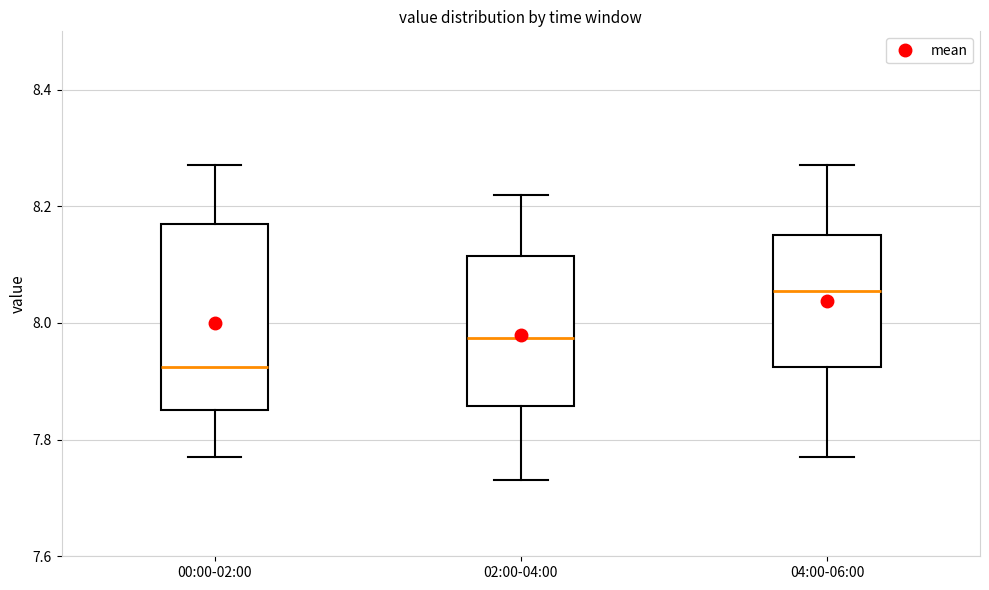

Reading left to right, read every box against the y-axis: the position of its median line, the range the box covers, and the ends of its whiskers. The values are not printed on the chart, so give them approximately, as read against the axis.

00:00-02:00: median 7.92, box 7.86 to 8.18, whiskers 7.78 to 8.28
02:00-04:00: median 7.98, box 7.86 to 8.12, whiskers 7.74 to 8.22
04:00-06:00: median 8.06, box 7.92 to 8.16, whiskers 7.78 to 8.28